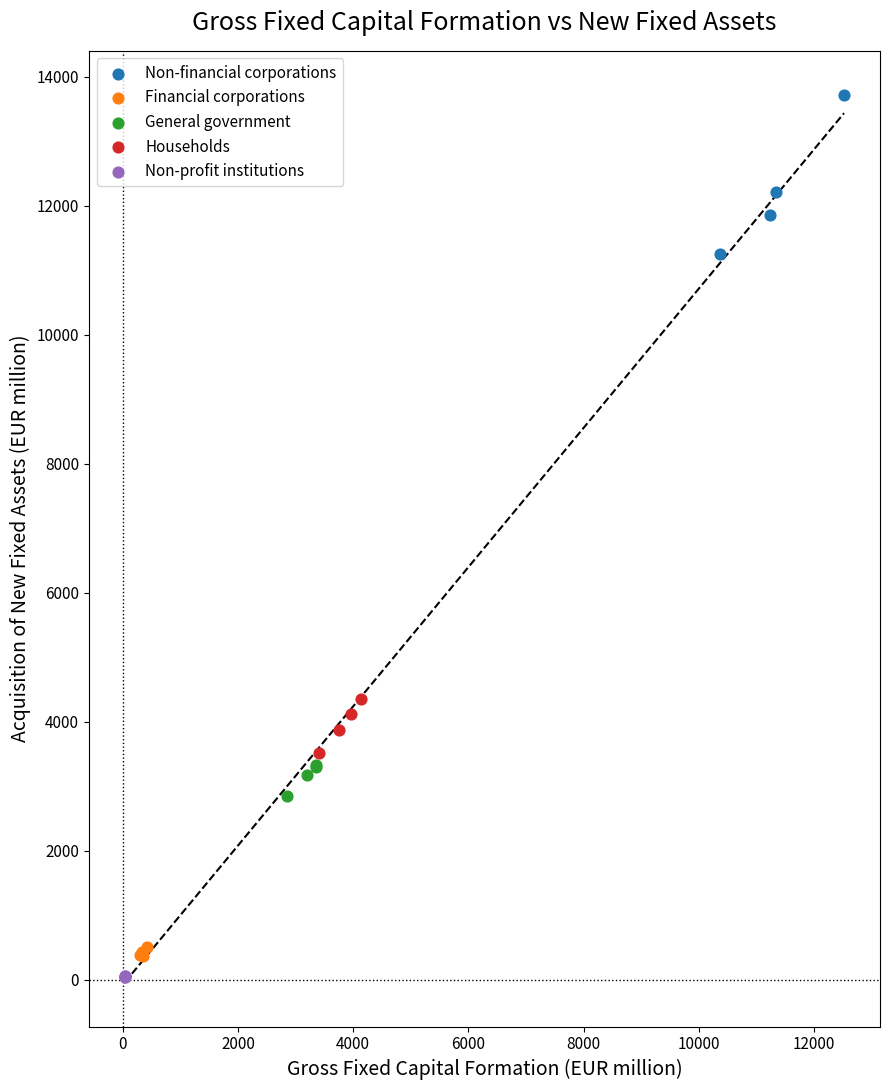

Which series has the widest spread of Y values?

Non-financial corporations